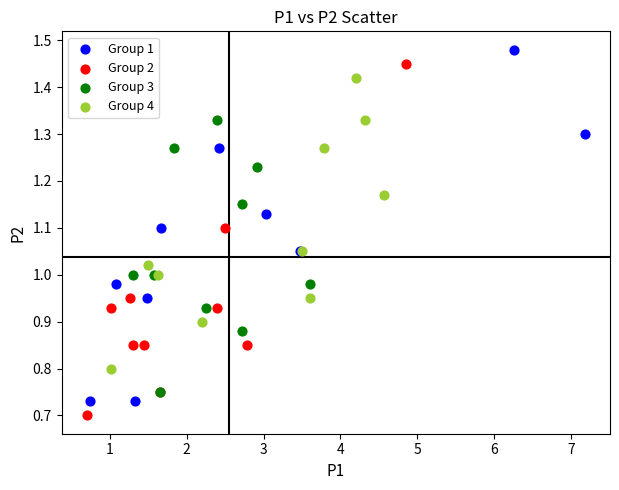

Which series reaches the maximum Y coordinate?

Group 1